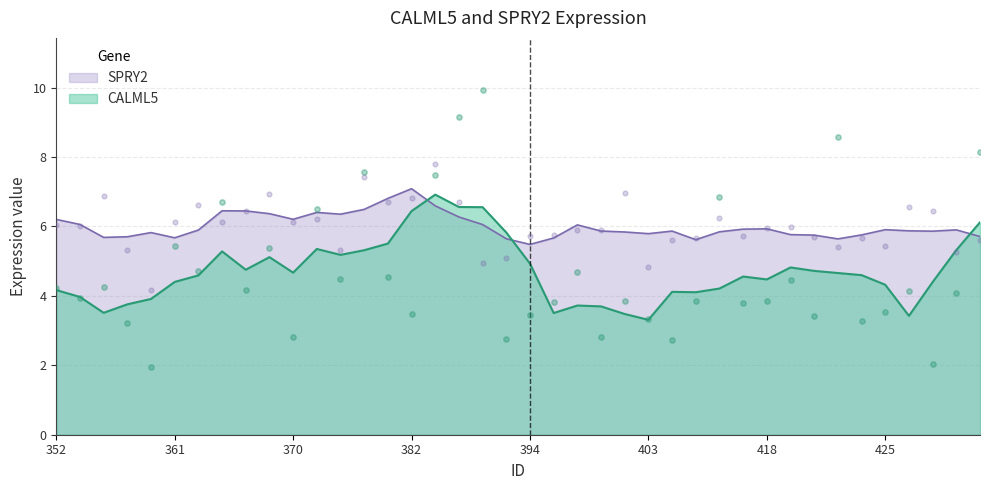

At how many categories does at least one series exceed 4?

40